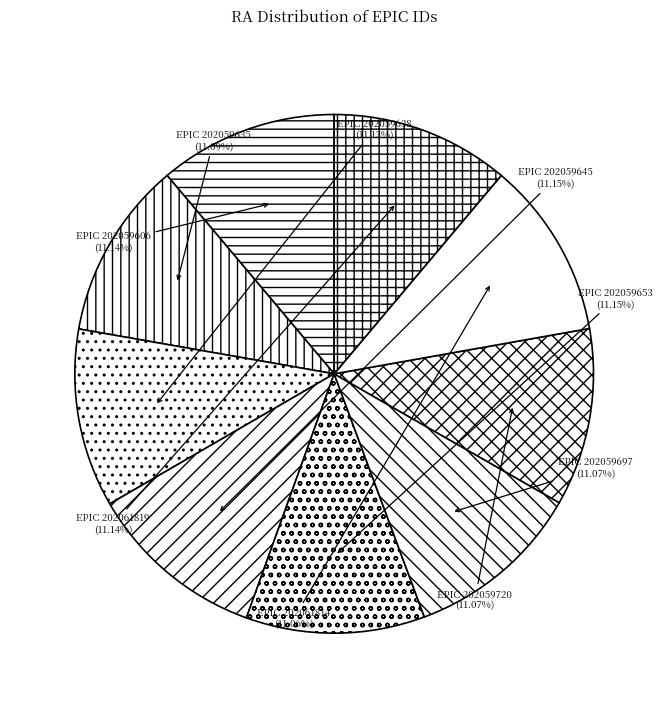

Count the number of slices in the pie.

9